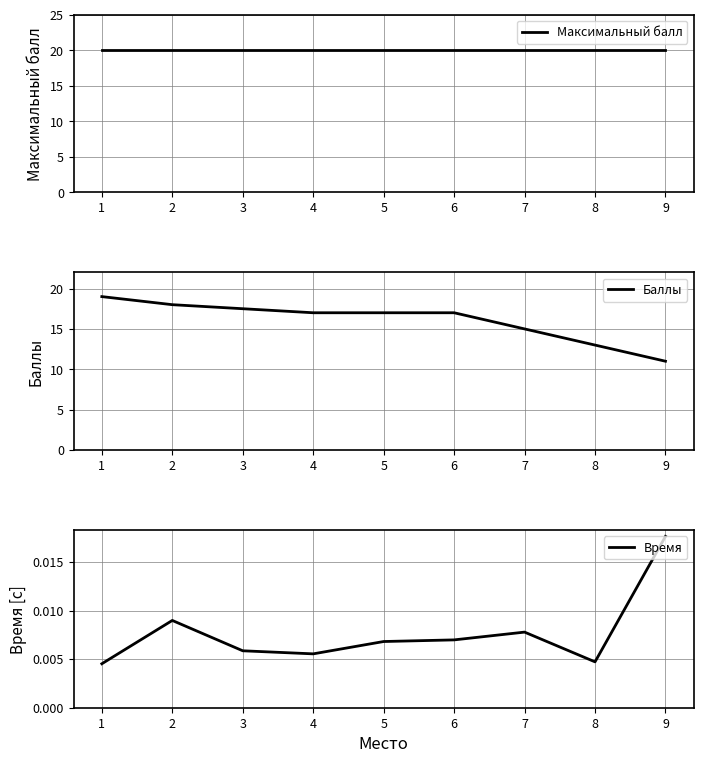

True or false: Максимальный балл has more than 2 interior local peaks.

False